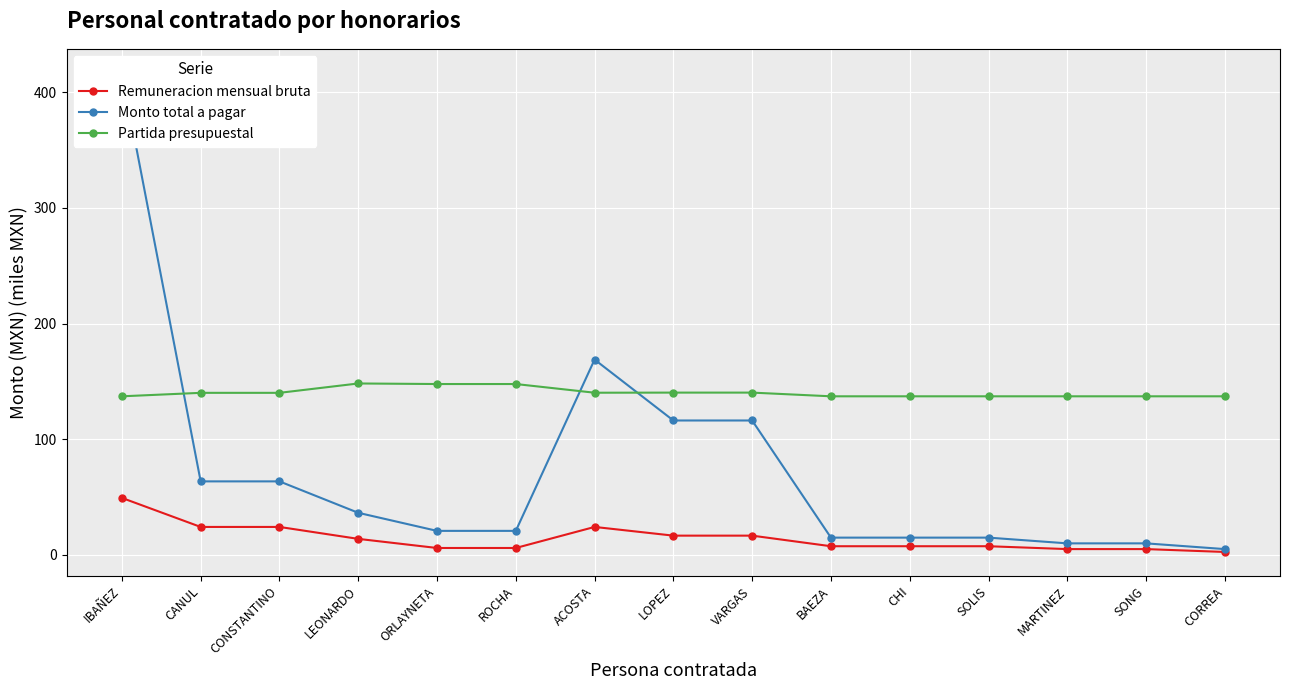

What is the sum of the Partida presupuestal values at MARTINEZ and SONG?

274.2